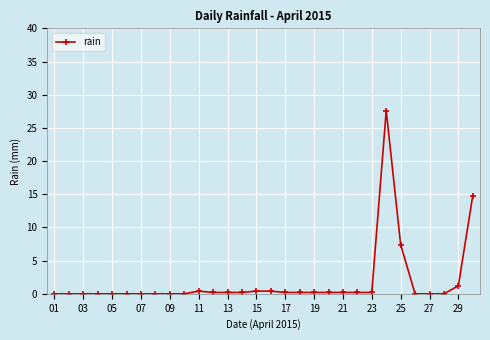

What is the greatest value displayed?

27.6